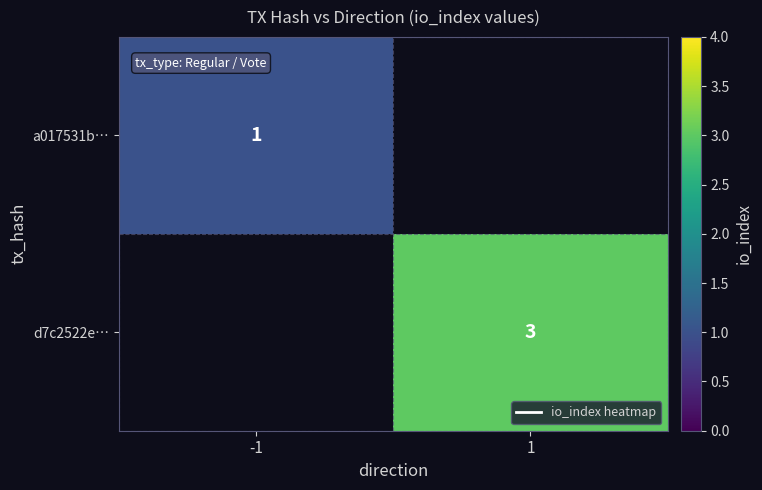

What is the minimum value shown in the chart?

1.0